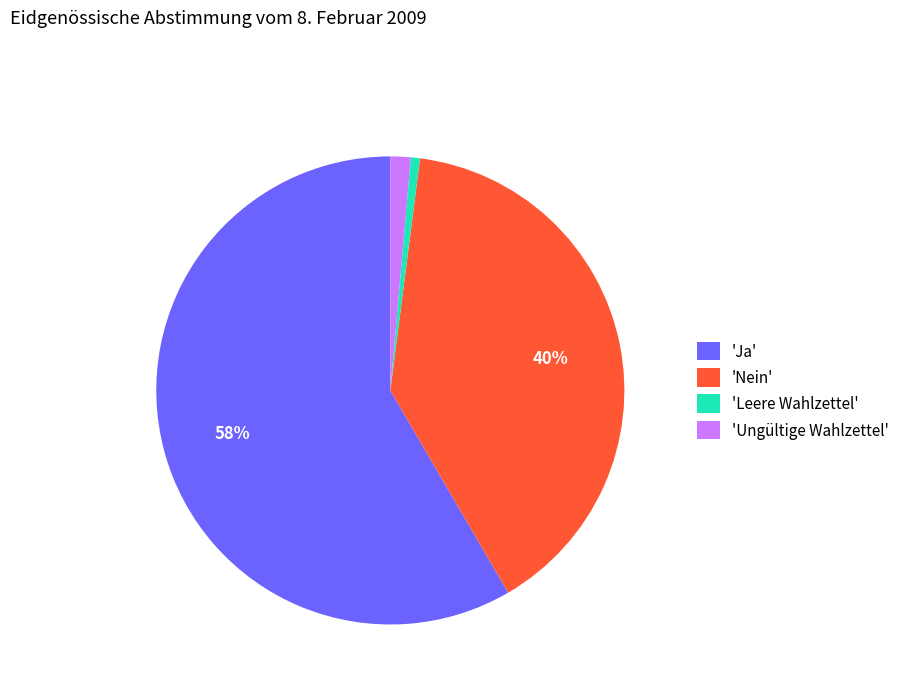

To the nearest percent, what is the combined percentage of 'Leere Wahlzettel' and 'Ungültige Wahlzettel'?

2%